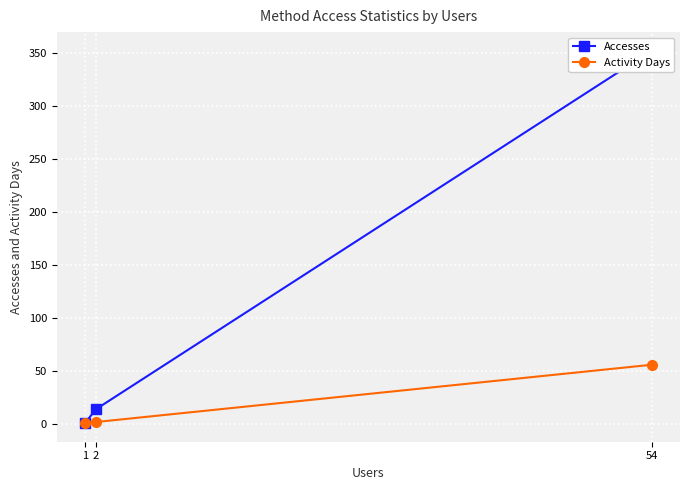

The Activity Days series shows 1 at 2. True or false?

False